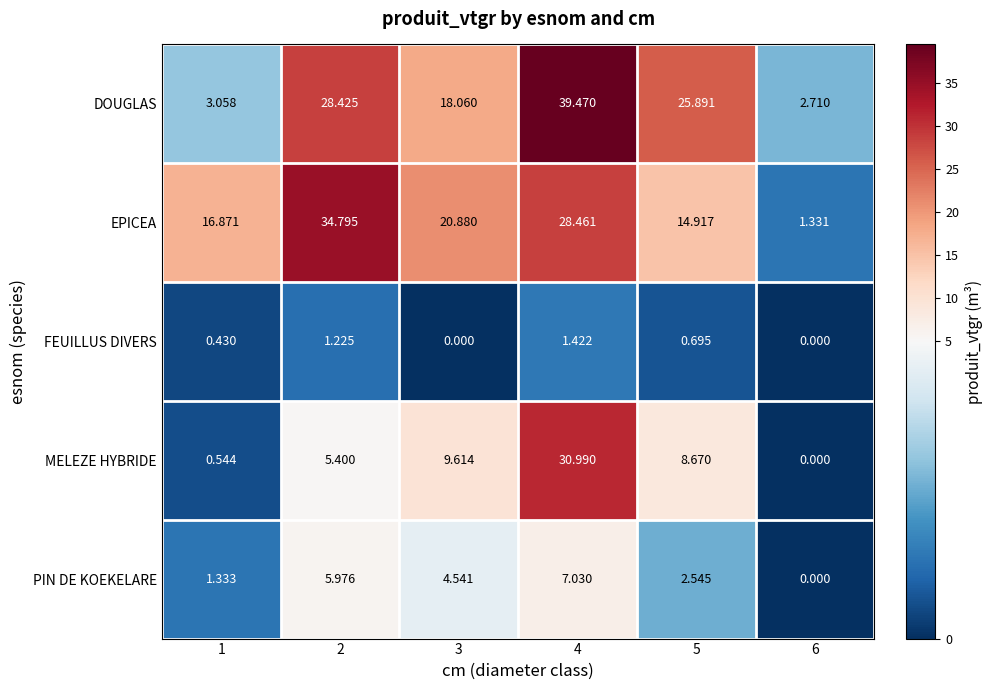

Rank the series by their maximum value, from highest to lowest.

DOUGLAS, EPICEA, MELEZE HYBRIDE, PIN DE KOEKELARE, FEUILLUS DIVERS